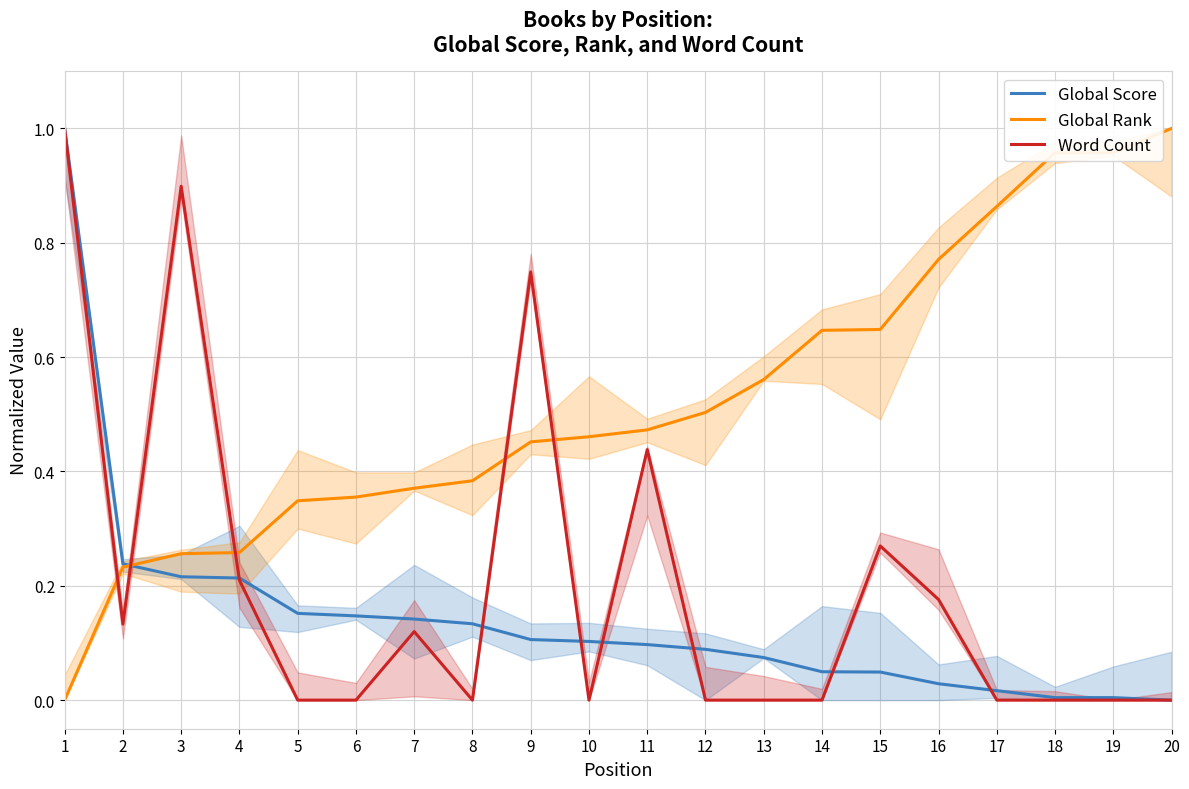

Reading right to left, list all the values displayed in this chart.

Global Score: 0.0	0.0	0.0	0.0	0.0	0.0	0.0	0.1	0.1	0.1	0.1	0.1	0.1	0.1	0.1	0.2	0.2	0.2	0.2	1.0
Global Rank: 1.0	1.0	1.0	0.9	0.8	0.6	0.6	0.6	0.5	0.5	0.5	0.5	0.4	0.4	0.4	0.3	0.3	0.3	0.2	0.0
Word Count: 0.0	0.0	0.0	0.0	0.2	0.3	0.0	0.0	0.0	0.4	0.0	0.7	0.0	0.1	0.0	0.0	0.2	0.9	0.1	1.0